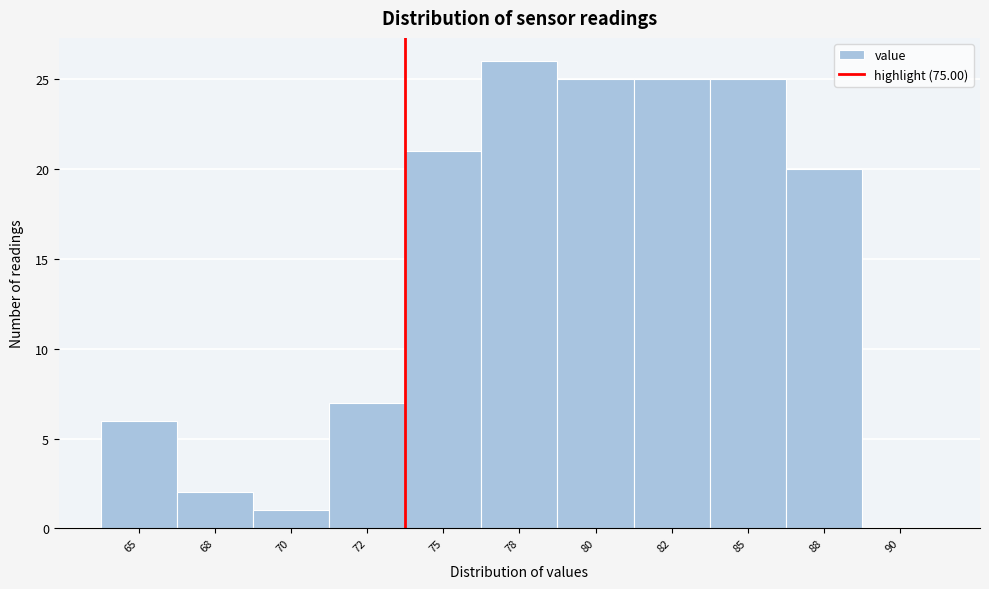

Reading left to right, transcribe all the data shown in this chart.

65=6	68=2	70=1	72=7	75=21	78=26	80=25	82=25	85=25	88=20	90=0